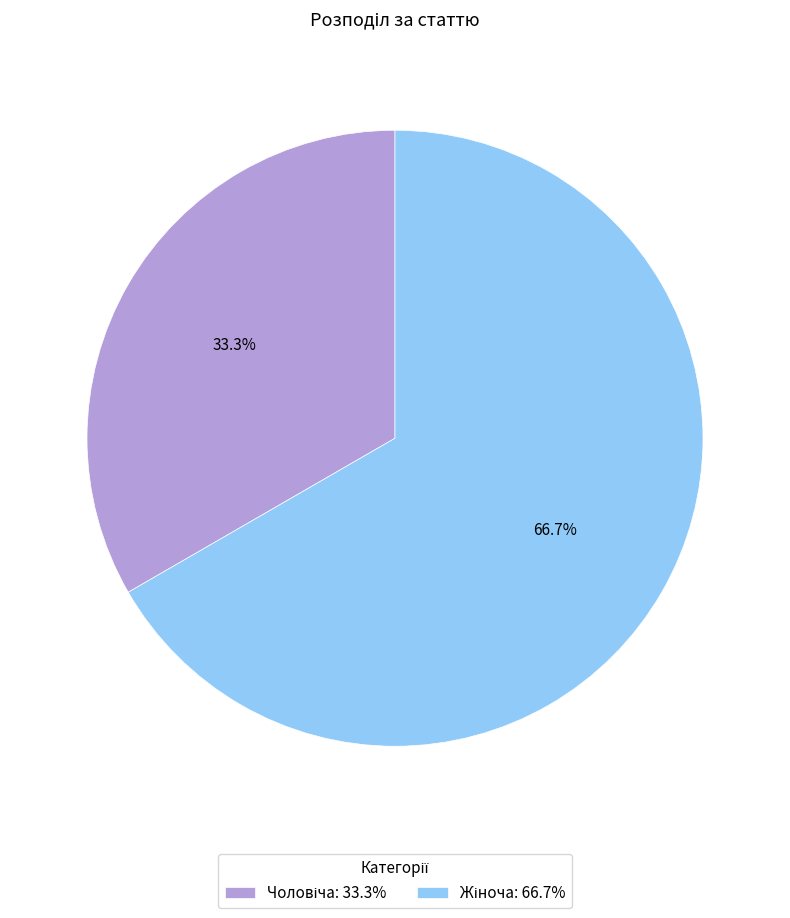

Is there a majority slice in this chart?

Yes